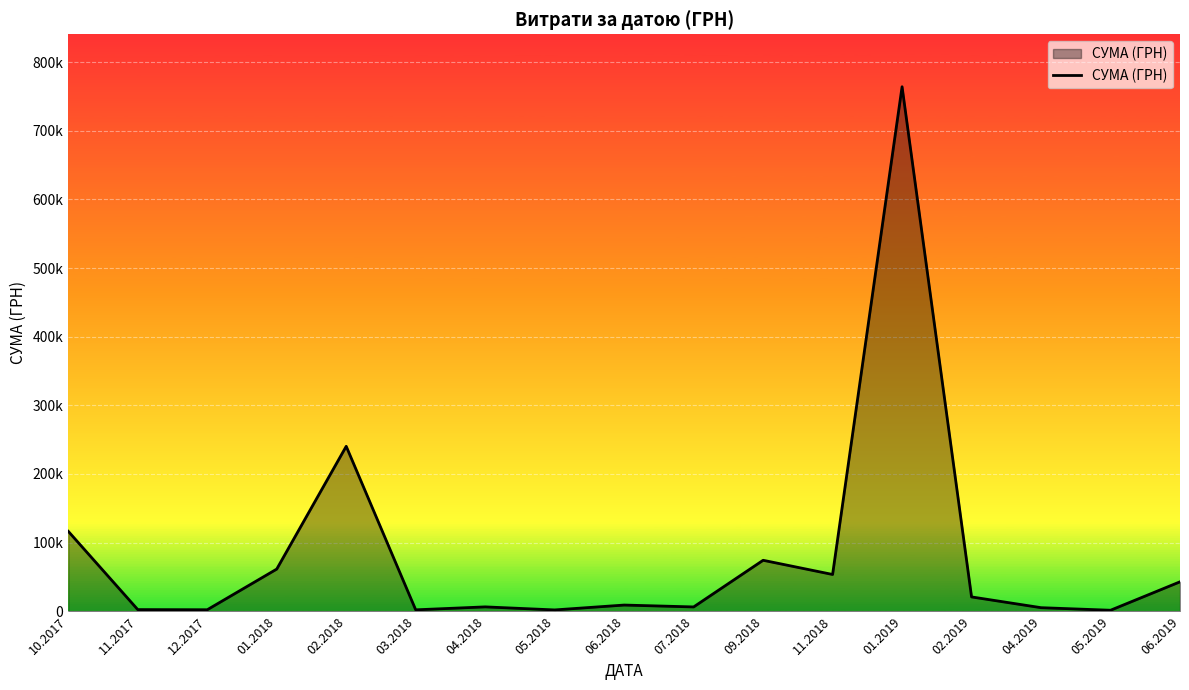

At which label is the value closest to 382764?

02.2018